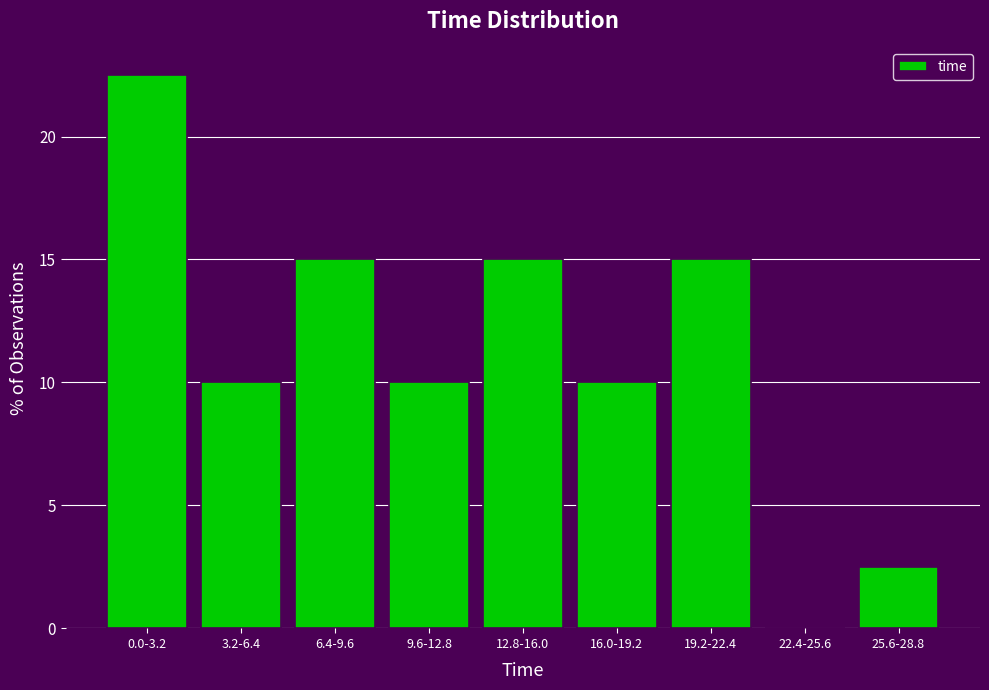

Reading right to left, extract all data points from this chart.

25.6-28.8=2.5	22.4-25.6=0.0	19.2-22.4=15.0	16.0-19.2=10.0	12.8-16.0=15.0	9.6-12.8=10.0	6.4-9.6=15.0	3.2-6.4=10.0	0.0-3.2=22.5